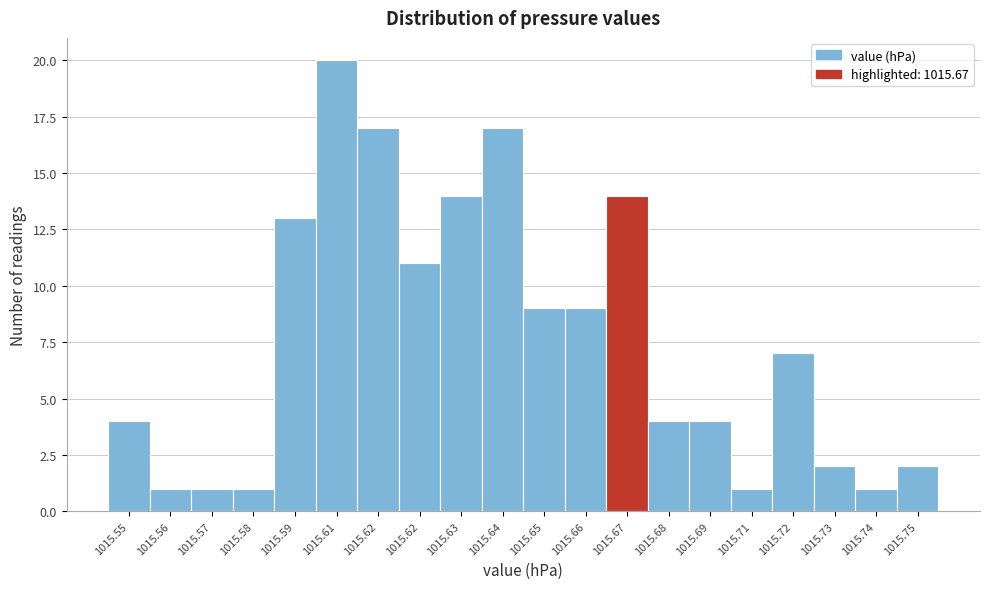

How many data points are less than 7?

10